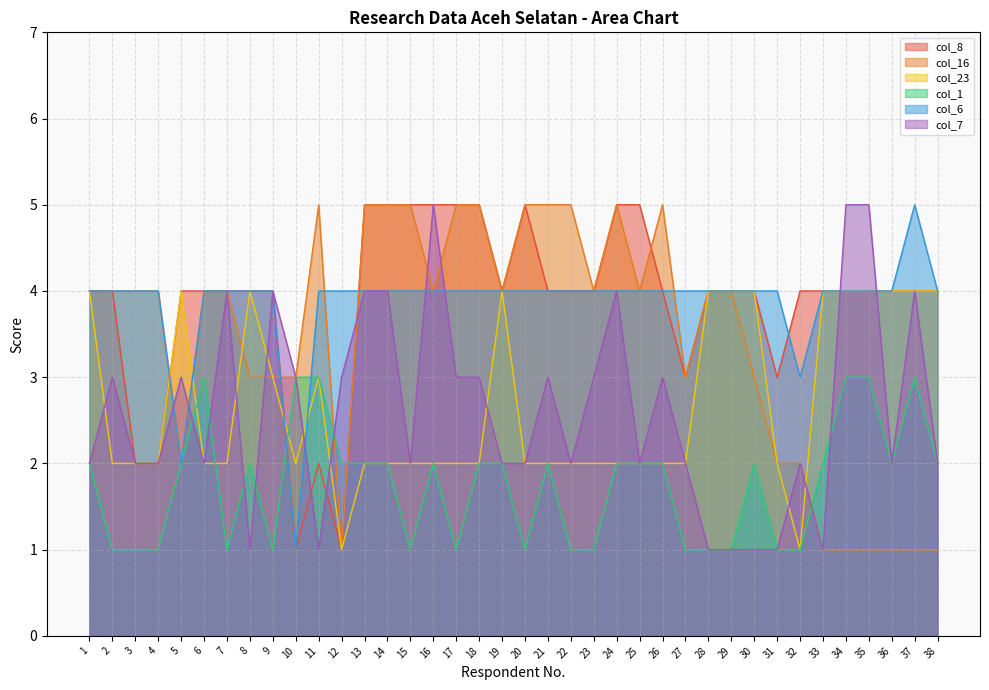

Which has a higher value, 2 or 6?

2